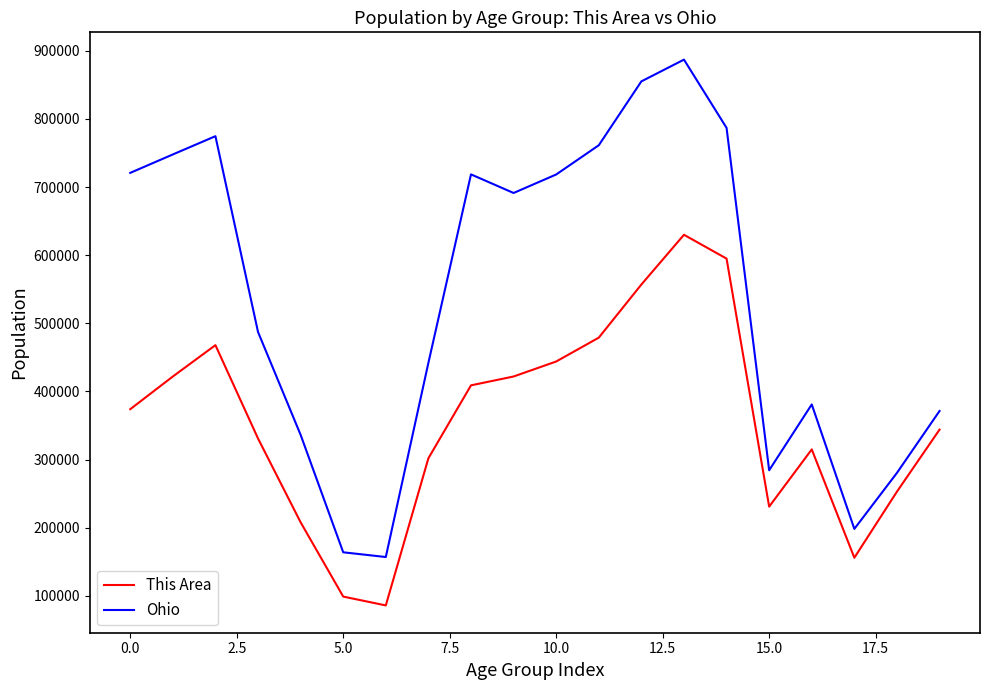

What is the smallest value displayed?

86000